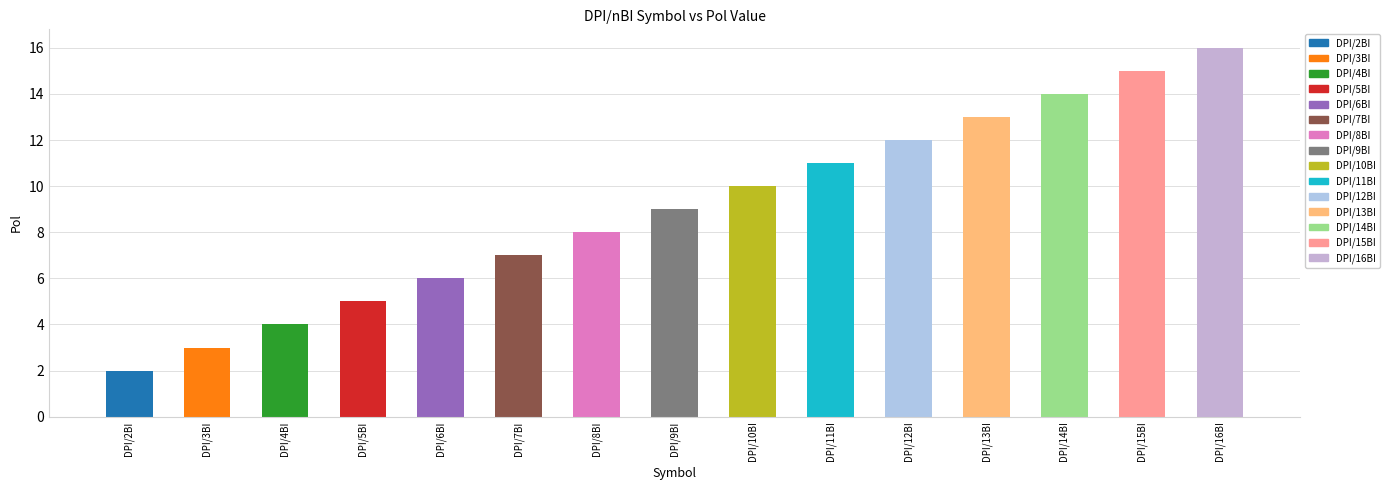

At which label is the value closest to 9?

DPI/9BI